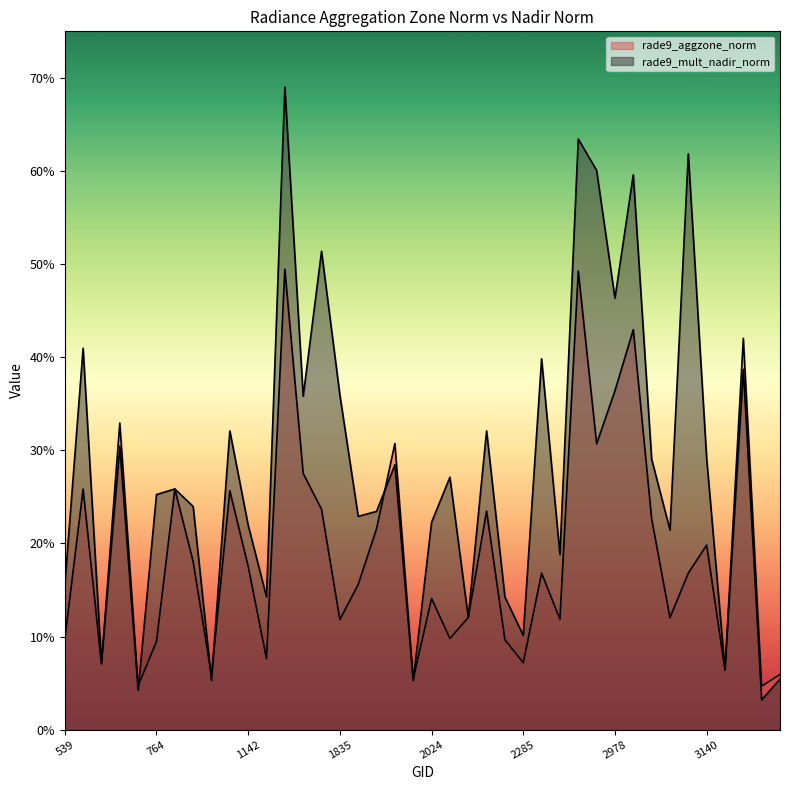

How many data points in rade9_aggzone_norm are above 16?

21